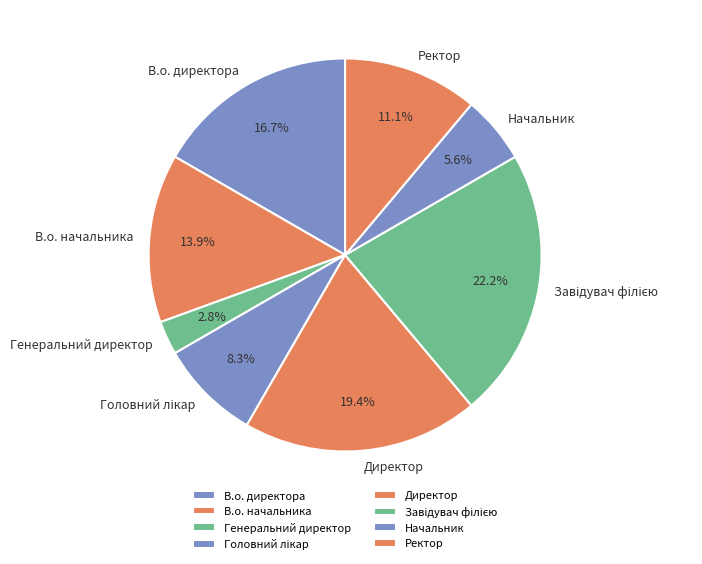

True or false: Начальник accounts for 1% of the total.

False